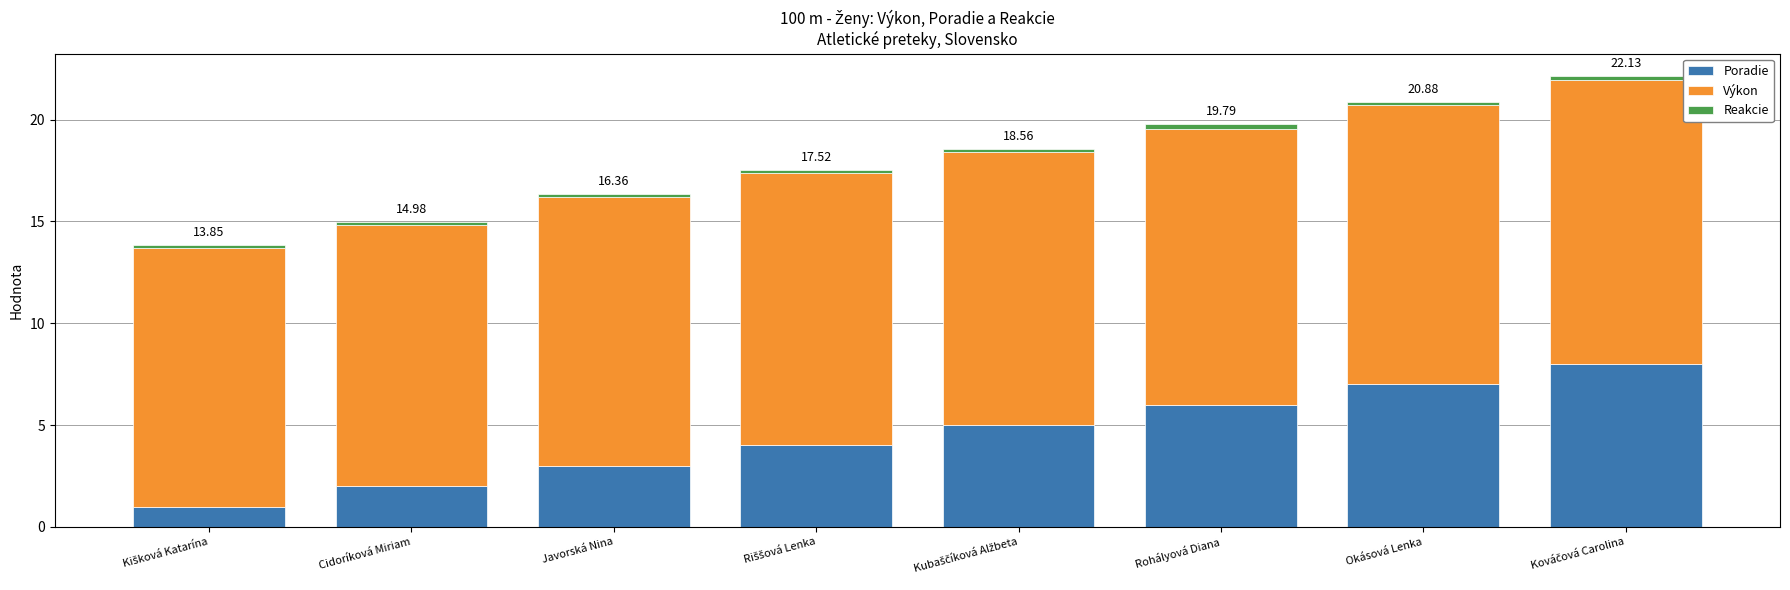

What is the difference between the maximum and minimum values in the Poradie series?

7.0